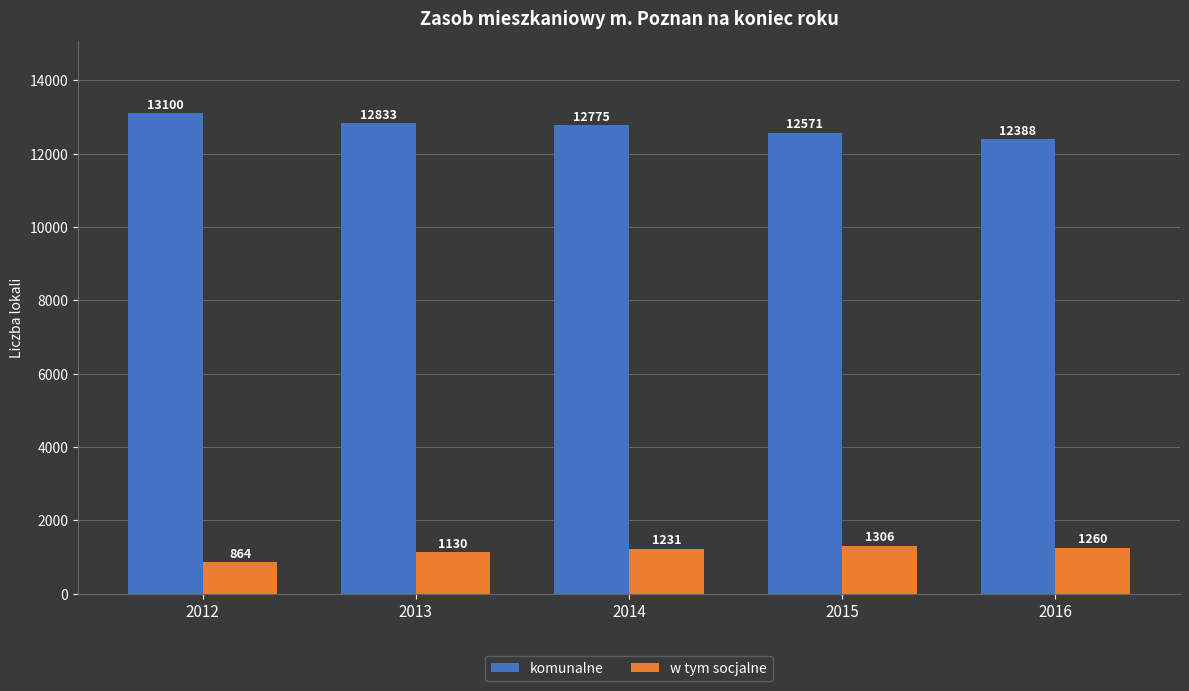

Which series has the largest total across all categories?

komunalne